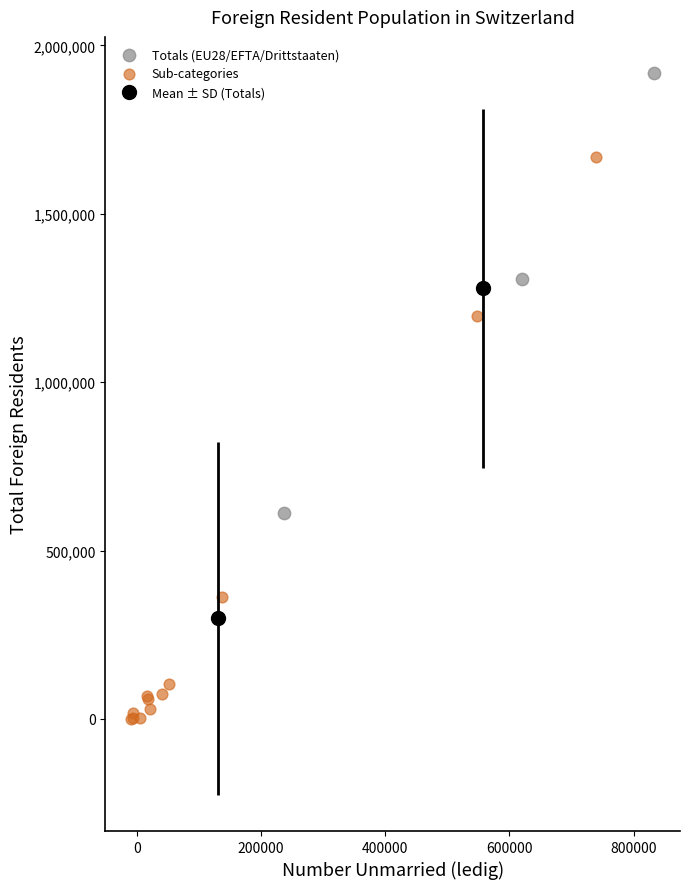

Which series reaches the minimum Y coordinate?

Sub-categories